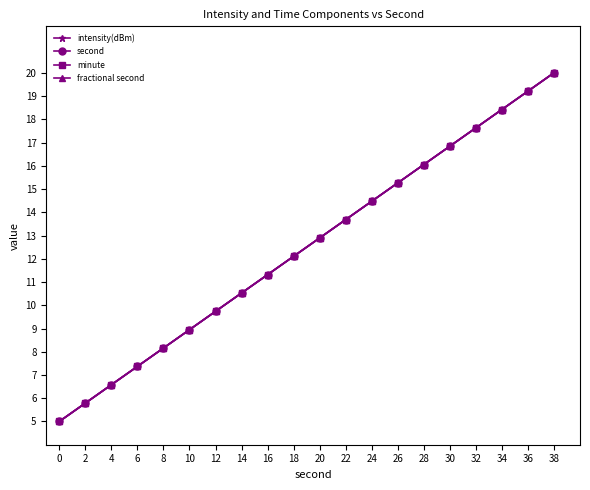

How many lines are shown in the chart?

4